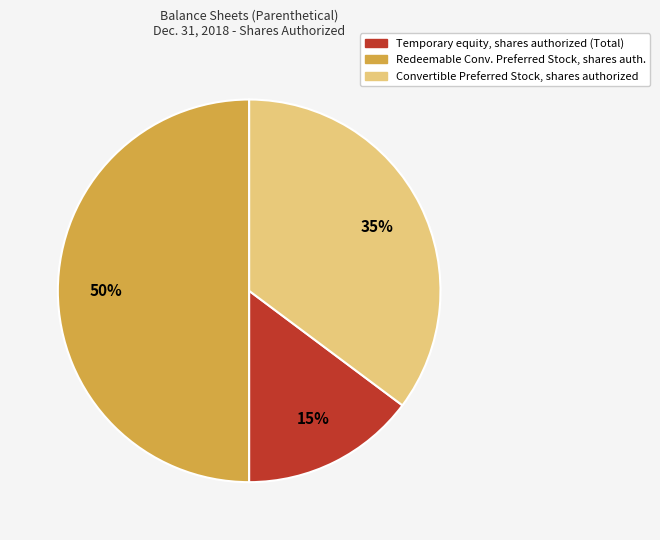

To the nearest percent, what is the average slice percentage?

33%